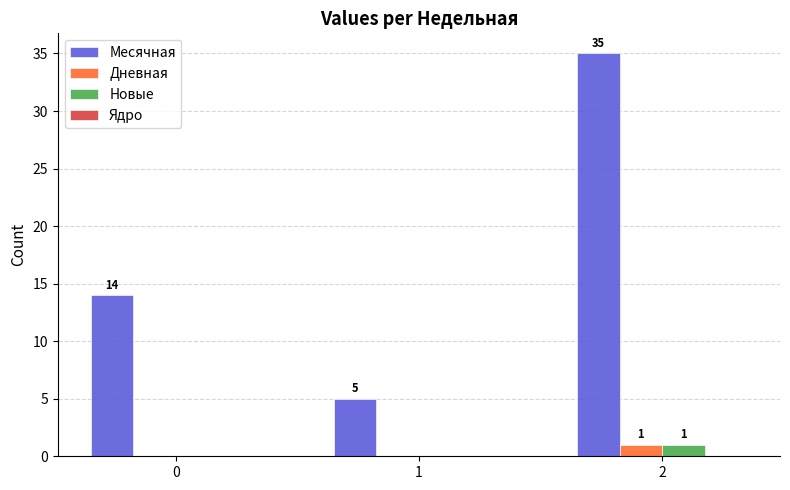

Which series has the largest range (max minus min)?

Месячная